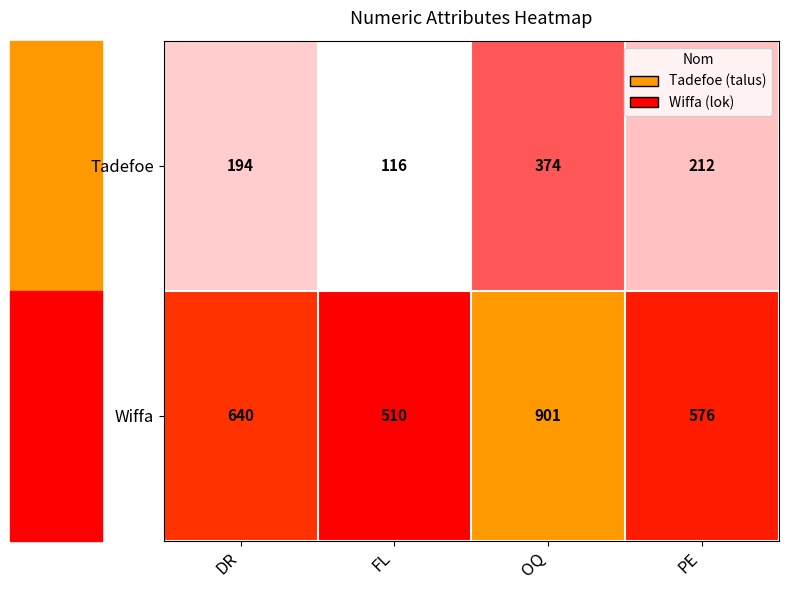

Where does the Tadefoe series first go above 212?

OQ